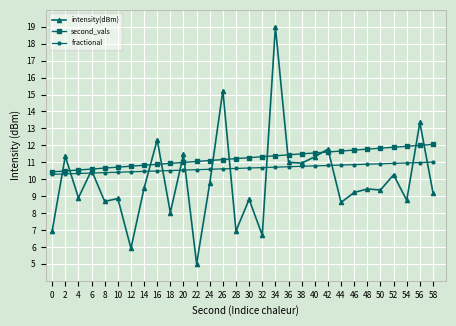

Rank the series by their maximum value, from highest to lowest.

intensity(dBm), second_vals, fractional